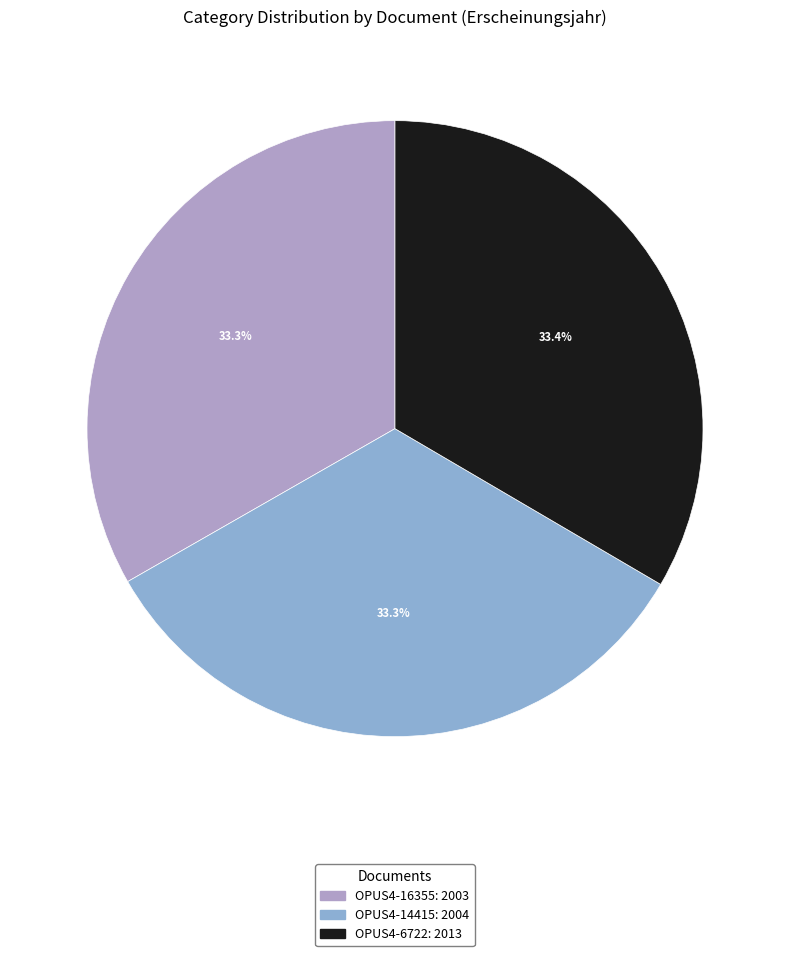

True or false: OPUS4-6722 accounts for 47% of the total.

False